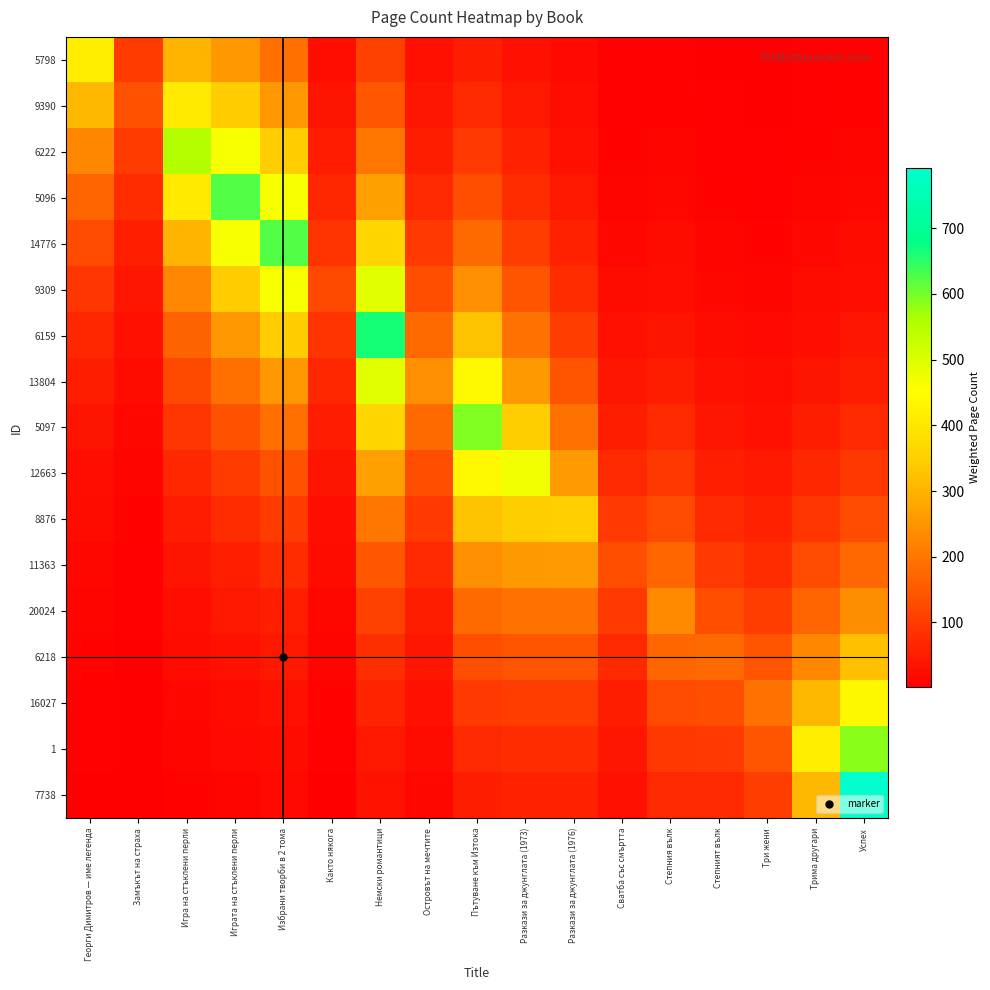

Reading left to right, extract all data points from this chart.

5798: Георги Димитров — име легенда=416.0	Замъкът на страха=102.2	Игра на стъклени перли=302.9	Играта на стъклени перли=253.7	Избрани творби в 2 тома=187.9	Както някога=27.2	Немски романтици=109.8	Островът на мечтите=29.4	Пътуване към Изтока=53.7	Разкази за джунглата (1973)=31.5	Разкази за джунглата (1976)=17.4	Сватба със смъртта=4.9	Степния вълк=6.3	Степният вълк=3.6	Три жени=2.9	Трима другари=4.6	Успех=6.5
9390: Георги Димитров — име легенда=308.2	Замъкът на страха=138.0	Игра на стъклени перли=408.9	Играта на стъклени перли=342.5	Избрани творби в 2 тома=253.7	Както някога=36.7	Немски романтици=148.2	Островът на мечтите=39.7	Пътуване към Изтока=72.5	Разкази за джунглата (1973)=42.5	Разкази за джунглата (1976)=23.5	Сватба със смъртта=6.6	Степния вълк=8.6	Степният вълк=4.9	Три жени=3.9	Трима другари=6.2	Успех=8.8
6222: Георги Димитров — име легенда=228.3	Замъкът на страха=102.2	Игра на стъклени перли=552.0	Играта на стъклени перли=462.3	Избрани творби в 2 тома=342.5	Както някога=49.6	Немски романтици=200.0	Островът на мечтите=53.6	Пътуване към Изтока=97.9	Разкази за джунглата (1973)=57.3	Разкази за джунглата (1976)=31.8	Сватба със смъртта=8.9	Степния вълк=11.6	Степният вълк=6.6	Три жени=5.2	Трима другари=8.4	Успех=11.9
5096: Георги Димитров — име легенда=169.1	Замъкът на страха=75.7	Игра на стъклени перли=408.9	Играта на стъклени перли=624.0	Избрани творби в 2 тома=462.3	Както някога=67.0	Немски романтици=270.0	Островът на мечтите=72.3	Пътуване към Изтока=132.1	Разкази за джунглата (1973)=77.4	Разкази за джунглата (1976)=42.9	Сватба със смъртта=12.0	Степния вълк=15.6	Степният вълк=9.0	Три жени=7.1	Трима другари=11.4	Успех=16.0
14776: Георги Димитров — име легенда=125.3	Замъкът на страха=56.1	Игра на стъклени перли=302.9	Играта на стъклени перли=462.3	Избрани творби в 2 тома=624.0	Както някога=90.4	Немски романтици=364.4	Островът на мечтите=97.6	Пътуване към Изтока=178.3	Разкази за джунглата (1973)=104.4	Разкази за джунглата (1976)=57.9	Сватба със смъртта=16.2	Степния вълк=21.0	Степният вълк=12.1	Три жени=9.6	Трима другари=15.3	Успех=21.6
9309: Георги Димитров — име легенда=92.8	Замъкът на страха=41.6	Игра на стъклени перли=224.4	Играта на стъклени перли=342.5	Избрани творби в 2 тома=462.3	Както някога=122.0	Немски романтици=491.9	Островът на мечтите=131.7	Пътуване към Изтока=240.7	Разкази за джунглата (1973)=141.0	Разкази за джунглата (1976)=78.1	Сватба със смъртта=21.8	Степния вълк=28.4	Степният вълк=16.3	Три жени=12.9	Трима другари=20.7	Успех=29.2
6159: Георги Димитров — име легенда=68.8	Замъкът на страха=30.8	Игра на стъклени перли=166.3	Играта на стъклени перли=253.7	Избрани творби в 2 тома=342.5	Както някога=90.4	Немски романтици=664.0	Островът на мечтите=177.8	Пътуване към Изтока=324.9	Разкази за джунглата (1973)=190.3	Разкази за джунглата (1976)=105.4	Сватба със смъртта=29.5	Степния вълк=38.3	Степният вълк=22.0	Три жени=17.4	Трима другари=28.0	Успех=39.4
13804: Георги Димитров — име легенда=50.9	Замъкът на страха=22.8	Игра на стъклени перли=123.2	Играта на стъклени перли=187.9	Избрани творби в 2 тома=253.7	Както някога=67.0	Немски романтици=491.9	Островът на мечтите=240.0	Пътуване към Изтока=438.6	Разкази за джунглата (1973)=256.8	Разкази за джунглата (1976)=142.3	Сватба със смъртта=39.8	Степния вълк=51.8	Степният вълк=29.8	Три жени=23.5	Трима другари=37.7	Успех=53.2
5097: Георги Димитров — име легенда=37.7	Замъкът на страха=16.9	Игра на стъклени перли=91.2	Играта на стъклени перли=139.2	Избрани творби в 2 тома=187.9	Както някога=49.6	Немски романтици=364.4	Островът на мечтите=177.8	Пътуване към Изтока=592.0	Разкази за джунглата (1973)=346.7	Разкази за джунглата (1976)=192.1	Сватба със смъртта=53.7	Степния вълк=69.9	Степният вълк=40.2	Три жени=31.7	Трима другари=50.9	Успех=71.8
12663: Георги Димитров — име легенда=28.0	Замъкът на страха=12.5	Игра на стъклени перли=67.6	Играта на стъклени перли=103.1	Избрани творби в 2 тома=139.2	Както някога=36.7	Немски романтици=270.0	Островът на мечтите=131.7	Пътуване към Изтока=438.6	Разкази за джунглата (1973)=468.0	Разкази за джунглата (1976)=259.3	Сватба със смъртта=72.4	Степния вълк=94.3	Степният вълк=54.2	Три жени=42.8	Трима другари=68.8	Успех=97.0
8876: Георги Димитров — име легенда=20.7	Замъкът на страха=9.3	Игра на стъклени перли=50.1	Играта на стъклени перли=76.4	Избрани творби в 2 тома=103.1	Както някога=27.2	Немски романтици=200.0	Островът на мечтите=97.6	Пътуване към Изтока=324.9	Разкази за джунглата (1973)=346.7	Разкази за джунглата (1976)=350.0	Сватба със смъртта=97.8	Степния вълк=127.3	Степният вълк=73.2	Три жени=57.8	Трима другари=92.8	Успех=130.9
11363: Георги Димитров — име легенда=15.3	Замъкът на страха=6.9	Игра на стъклени перли=37.1	Играта на стъклени перли=56.6	Избрани творби в 2 тома=76.4	Както някога=20.2	Немски романтици=148.2	Островът на мечтите=72.3	Пътуване към Изтока=240.7	Разкази за джунглата (1973)=256.8	Разкази за джунглата (1976)=259.3	Сватба със смъртта=132.0	Степния вълк=171.9	Степният вълк=98.8	Три жени=78.1	Трима другари=125.3	Успех=176.7
20024: Георги Димитров — име легенда=11.4	Замъкът на страха=5.1	Игра на стъклени перли=27.5	Играта на стъклени перли=41.9	Избрани творби в 2 тома=56.6	Както някога=14.9	Немски романтици=109.8	Островът на мечтите=53.6	Пътуване към Изтока=178.3	Разкази за джунглата (1973)=190.3	Разкази за джунглата (1976)=192.1	Сватба със смъртта=97.8	Степния вълк=232.0	Степният вълк=133.3	Три жени=105.4	Трима другари=169.1	Успех=238.5
6218: Георги Димитров — име легенда=8.4	Замъкът на страха=3.8	Игра на стъклени перли=20.4	Играта на стъклени перли=31.1	Избрани творби в 2 тома=41.9	Както някога=11.1	Немски романтици=81.3	Островът на мечтите=39.7	Пътуване към Изтока=132.1	Разкази за джунглата (1973)=141.0	Разкази за джунглата (1976)=142.3	Сватба със смъртта=72.4	Степния вълк=171.9	Степният вълк=180.0	Три жени=142.2	Трима другари=228.3	Успех=322.0
16027: Георги Димитров — име легенда=6.2	Замъкът на страха=2.8	Игра на стъклени перли=15.1	Играта на стъклени перли=23.0	Избрани творби в 2 тома=31.1	Както някога=8.2	Немски романтици=60.2	Островът на мечтите=29.4	Пътуване към Изтока=97.9	Разкази за джунглата (1973)=104.4	Разкази за джунглата (1976)=105.4	Сватба със смъртта=53.7	Степния вълк=127.3	Степният вълк=133.3	Три жени=192.0	Трима другари=308.2	Успех=434.7
1: Георги Димитров — име легенда=4.6	Замъкът на страха=2.1	Игра на стъклени перли=11.2	Играта на стъклени перли=17.1	Избрани творби в 2 тома=23.0	Както някога=6.1	Немски романтици=44.6	Островът на мечтите=21.8	Пътуване към Изтока=72.5	Разкази за джунглата (1973)=77.4	Разкази за джунглата (1976)=78.1	Сватба със смъртта=39.8	Степния вълк=94.3	Степният вълк=98.8	Три жени=142.2	Трима другари=416.0	Успех=586.7
7738: Георги Димитров — име легенда=3.4	Замъкът на страха=1.5	Игра на стъклени перли=8.3	Играта на стъклени перли=12.6	Избрани творби в 2 тома=17.1	Както някога=4.5	Немски романтици=33.1	Островът на мечтите=16.1	Пътуване към Изтока=53.7	Разкази за джунглата (1973)=57.3	Разкази за джунглата (1976)=57.9	Сватба със смъртта=29.5	Степния вълк=69.9	Степният вълк=73.2	Три жени=105.4	Трима другари=308.2	Успех=792.0